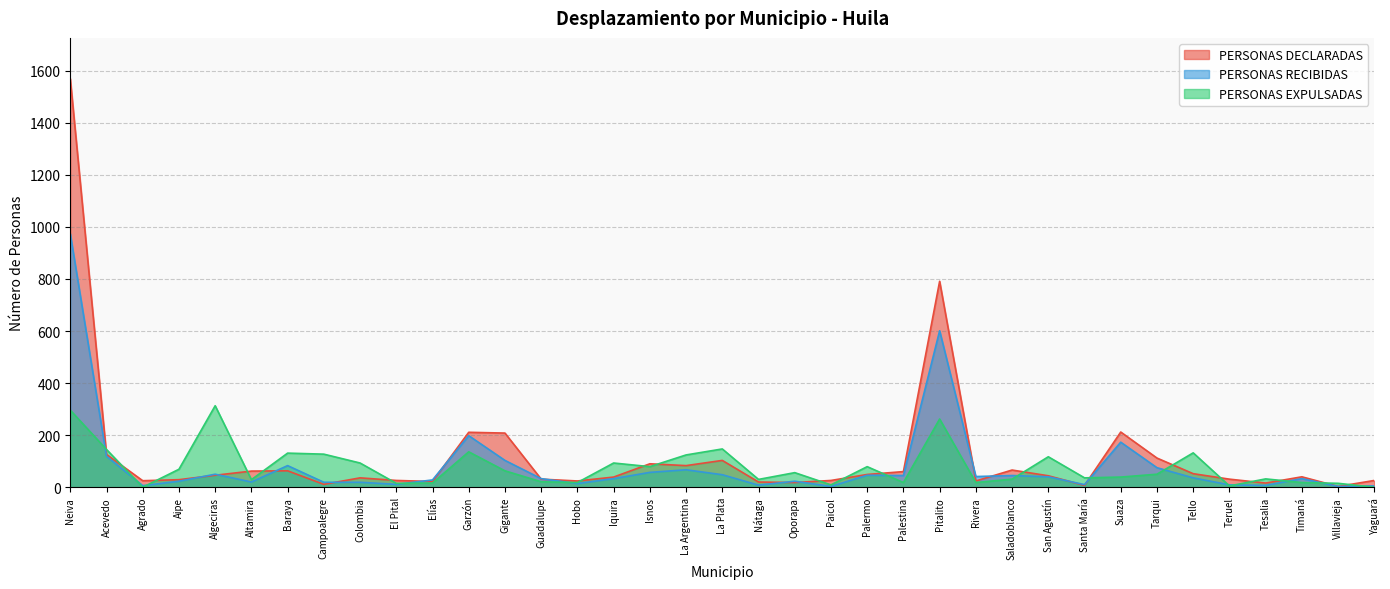

Which series has the largest range (max minus min)?

PERSONAS DECLARADAS